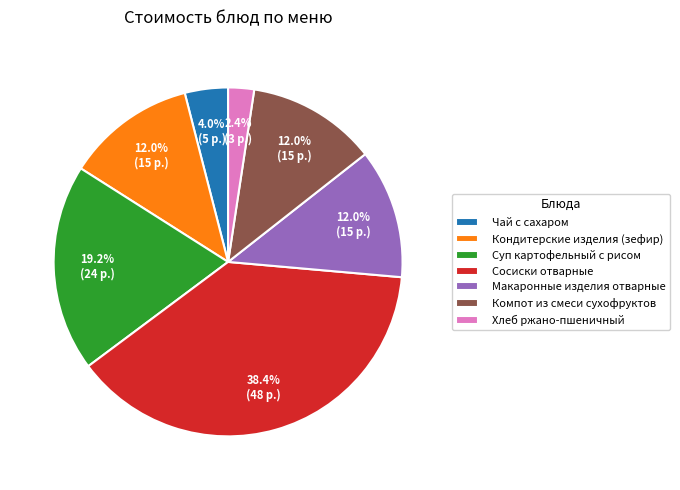

Which has a higher value, Сосиски отварные or Суп картофельный с рисом?

Сосиски отварные